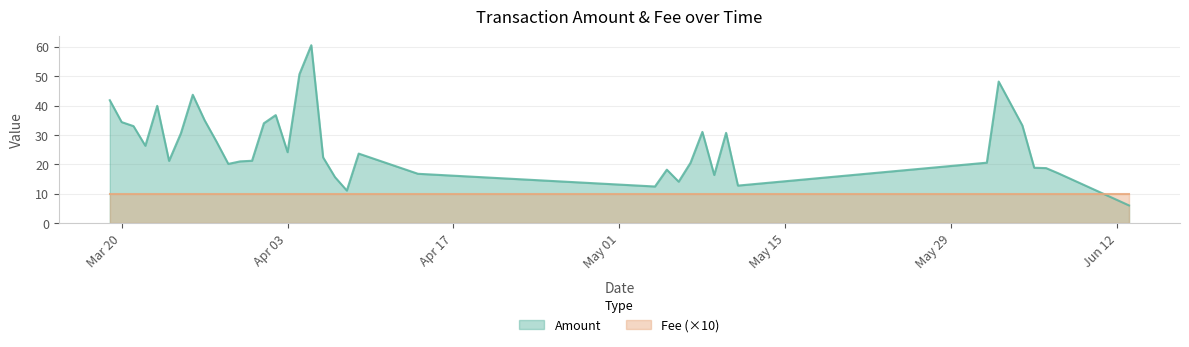

Is it true that Amount equals 40.0 at 19?

False